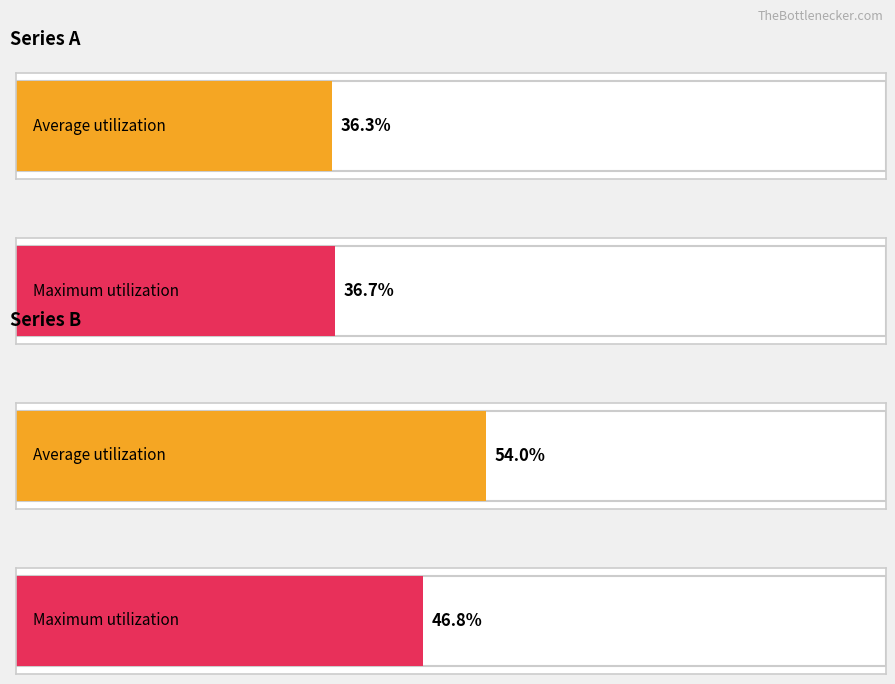

Between 3 and 1, which is larger?

3